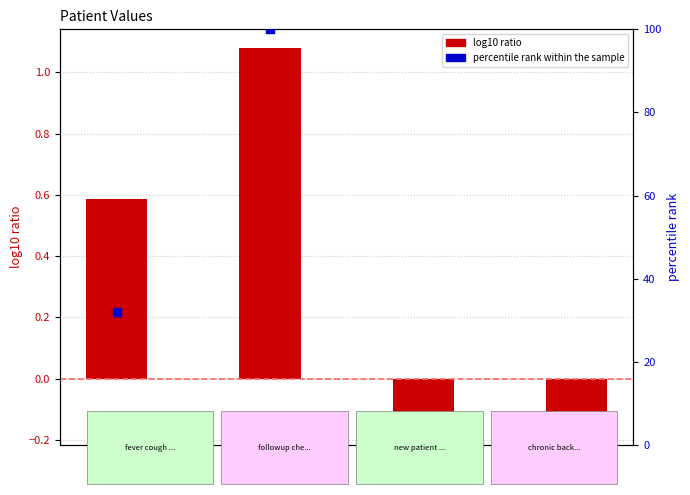

At which category is the sum across all series the highest?

P124